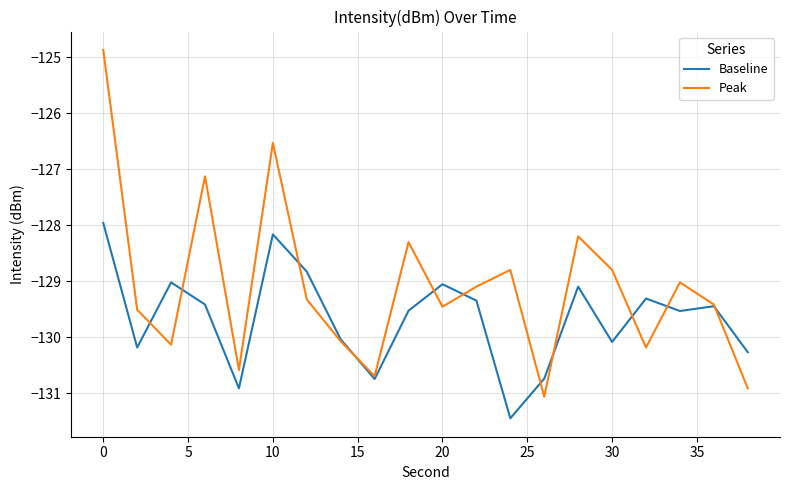

List the series in order of their overall mean, lowest first.

Baseline, Peak